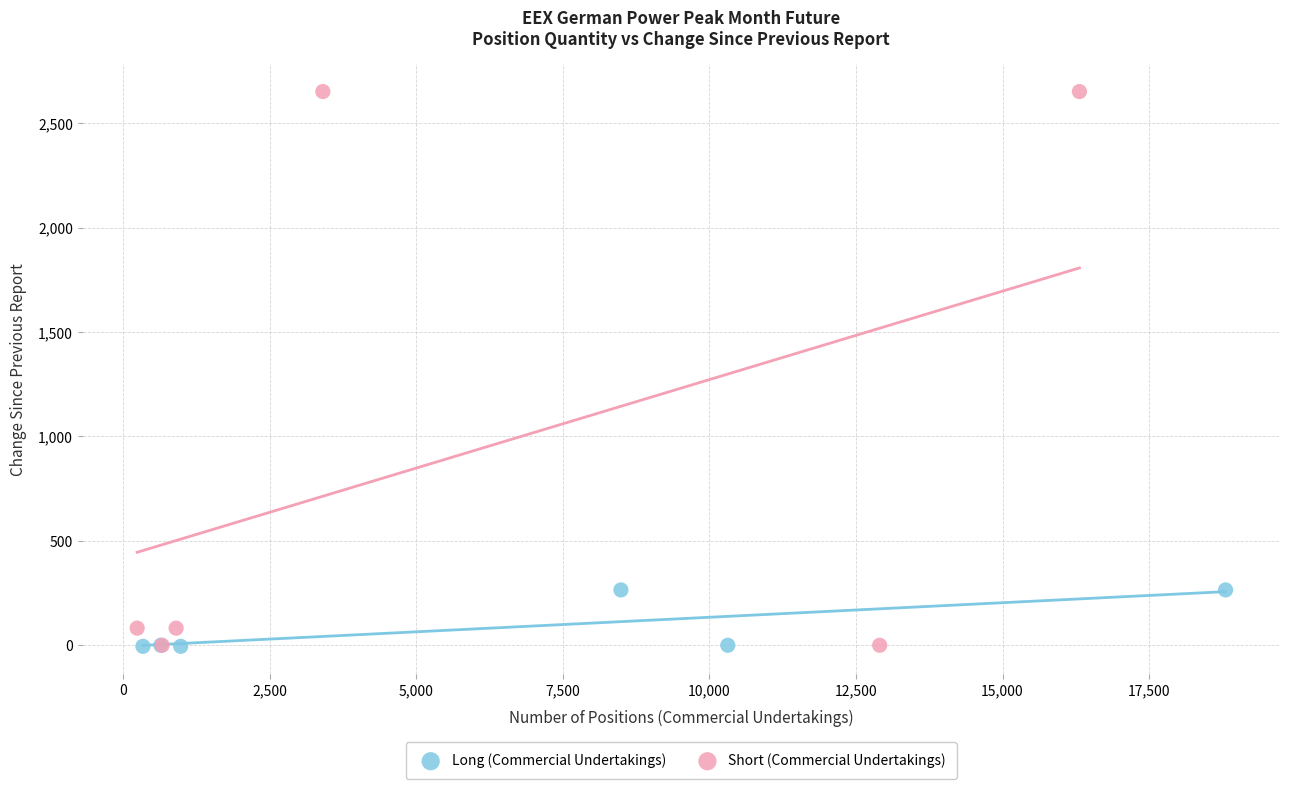

Which series has the largest Y range (max minus min)?

Short (Commercial Undertakings)